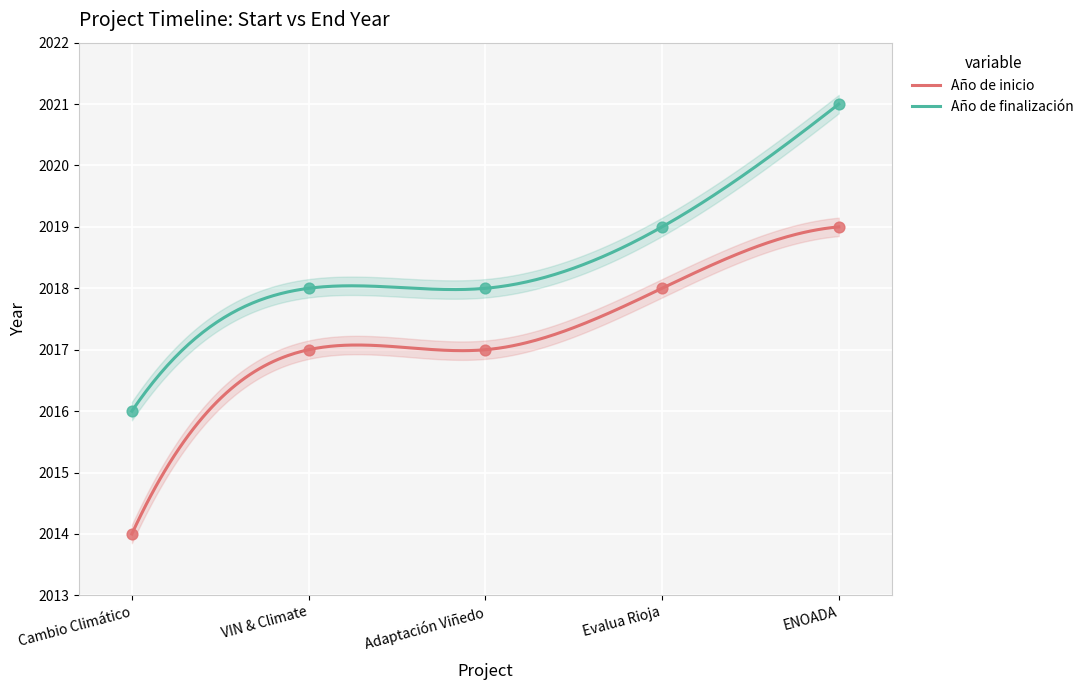

Which series reaches the minimum Y coordinate?

Año de inicio